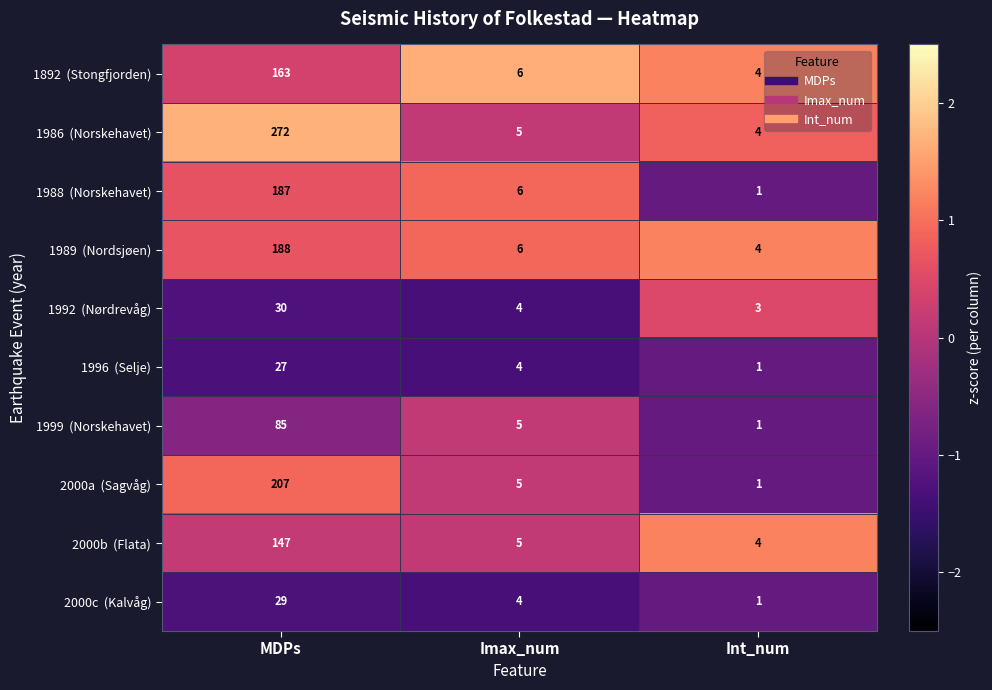

What is the maximum value shown in the chart?

272